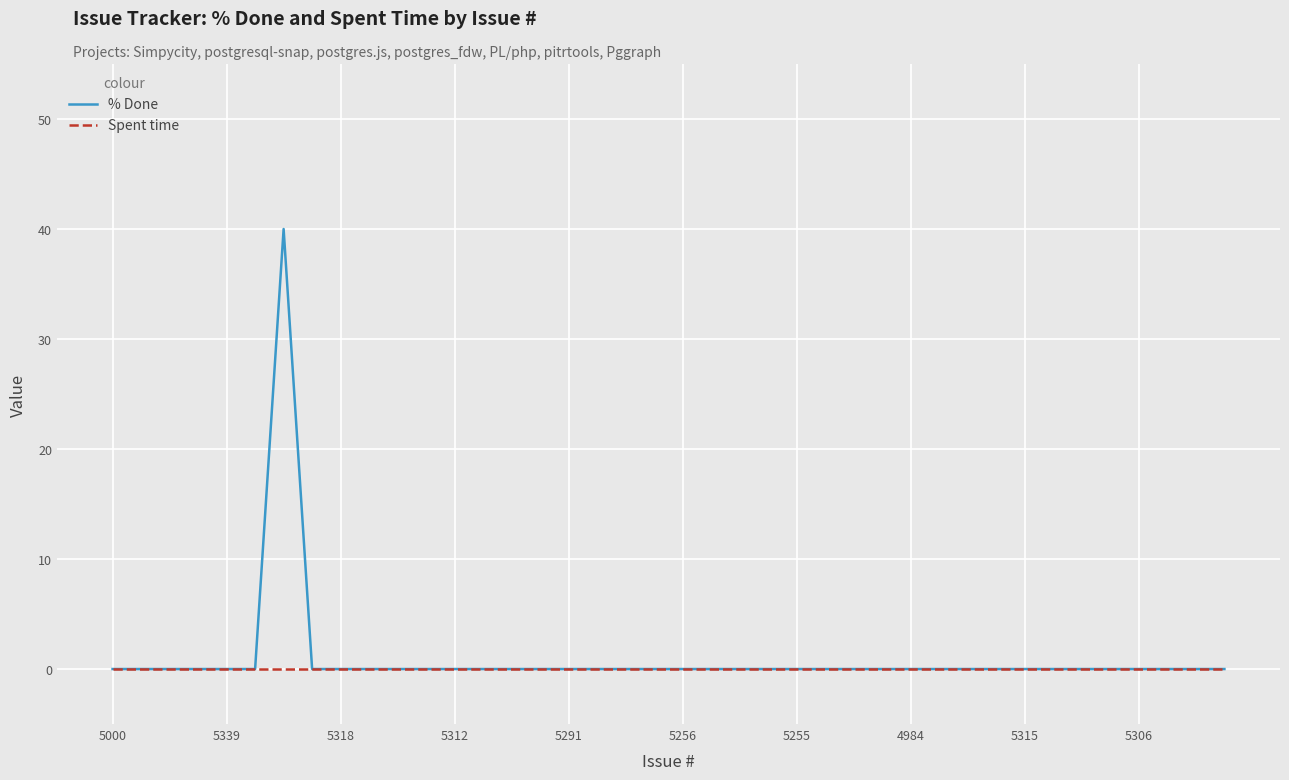

List the series in order of their peak value, lowest first.

Spent time, % Done